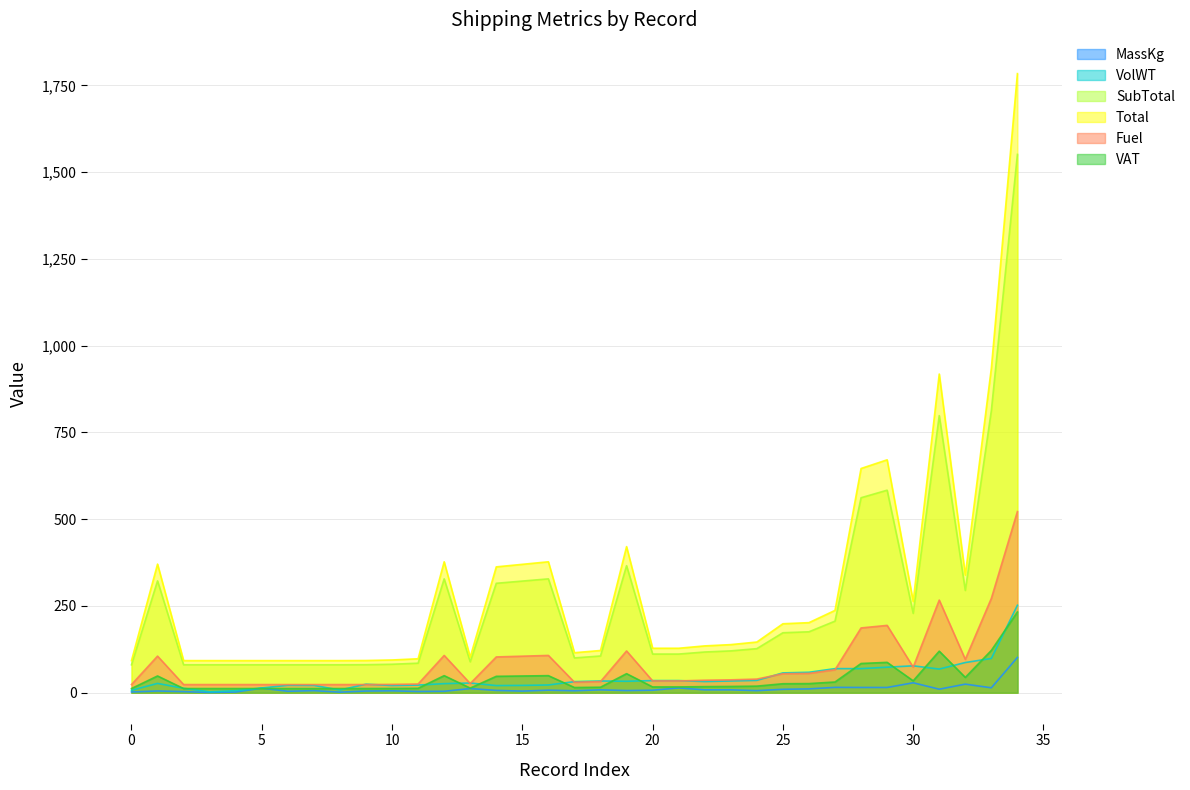

Which series has the largest range (max minus min)?

Total